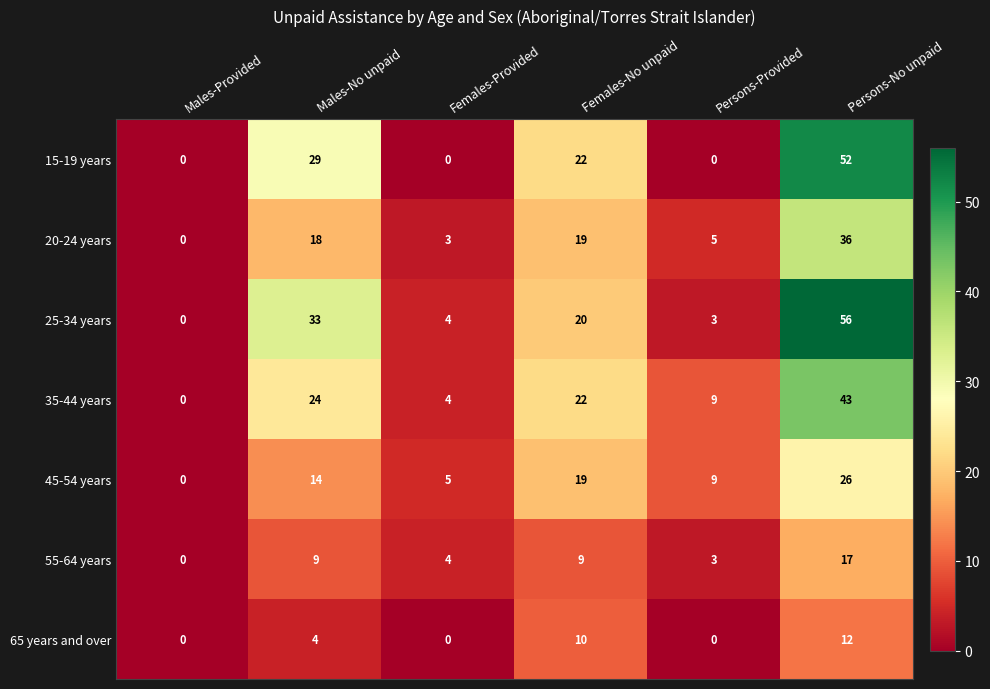

At which label does 20-24 years reach its minimum?

Males-Provided